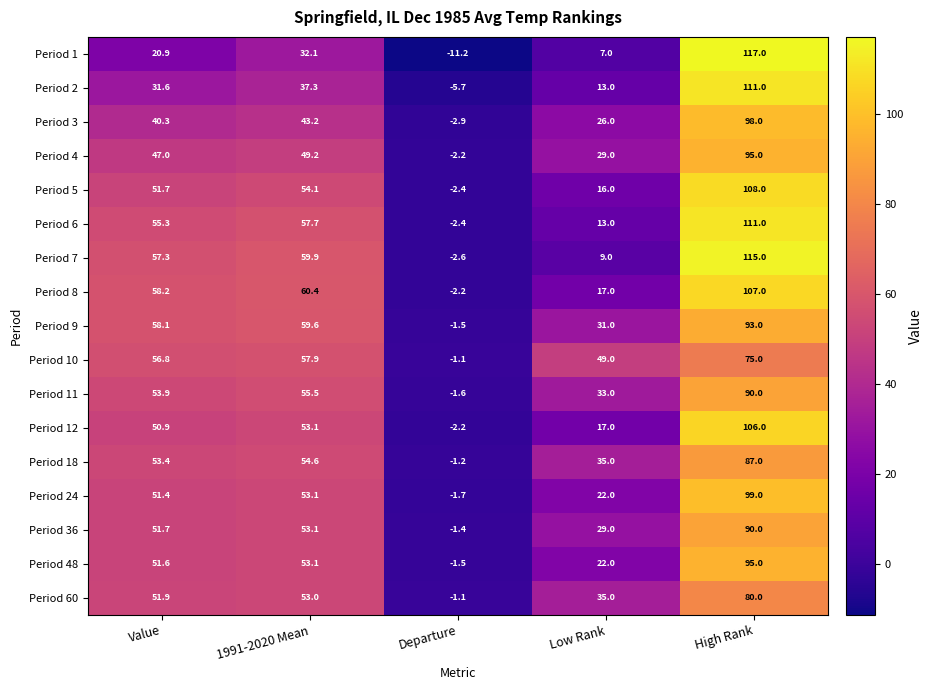

List the labels in order of Period 18 value, largest first.

High Rank, 1991-2020 Mean, Value, Low Rank, Departure